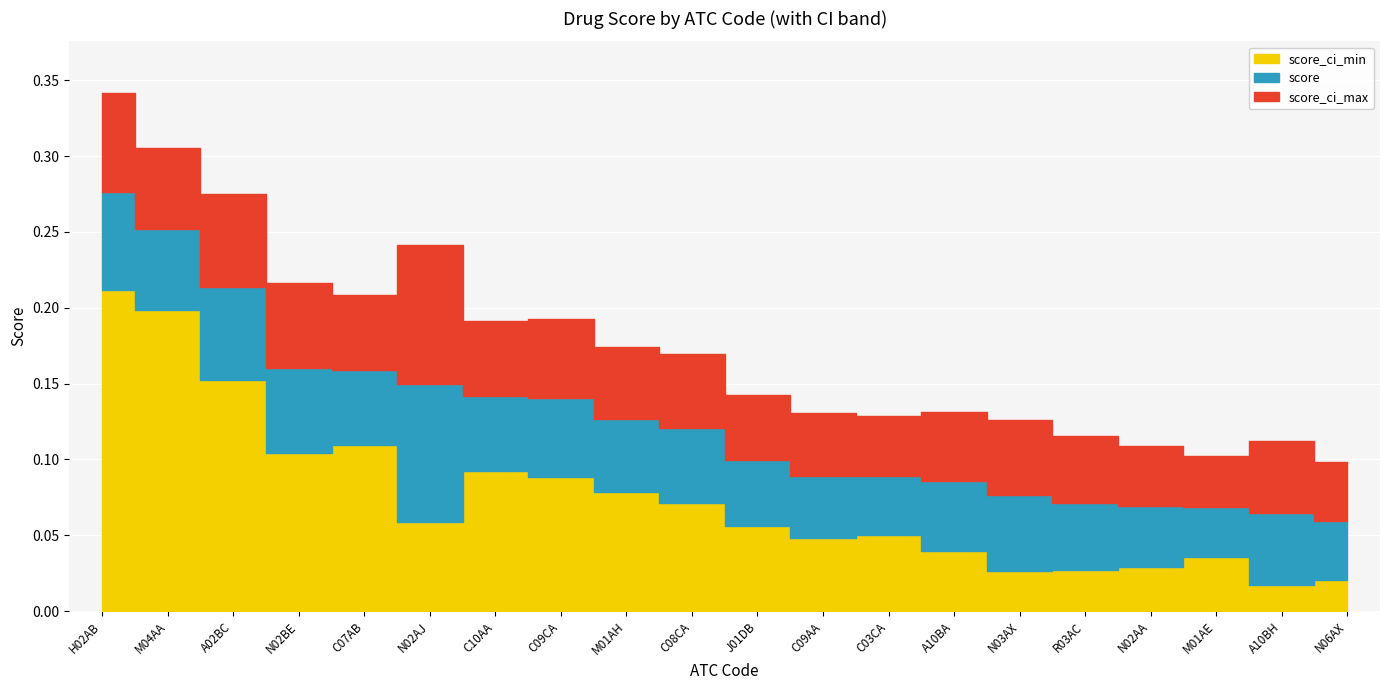

Rank the series at M01AH from lowest to highest value.

score_ci_min, score, score_ci_max